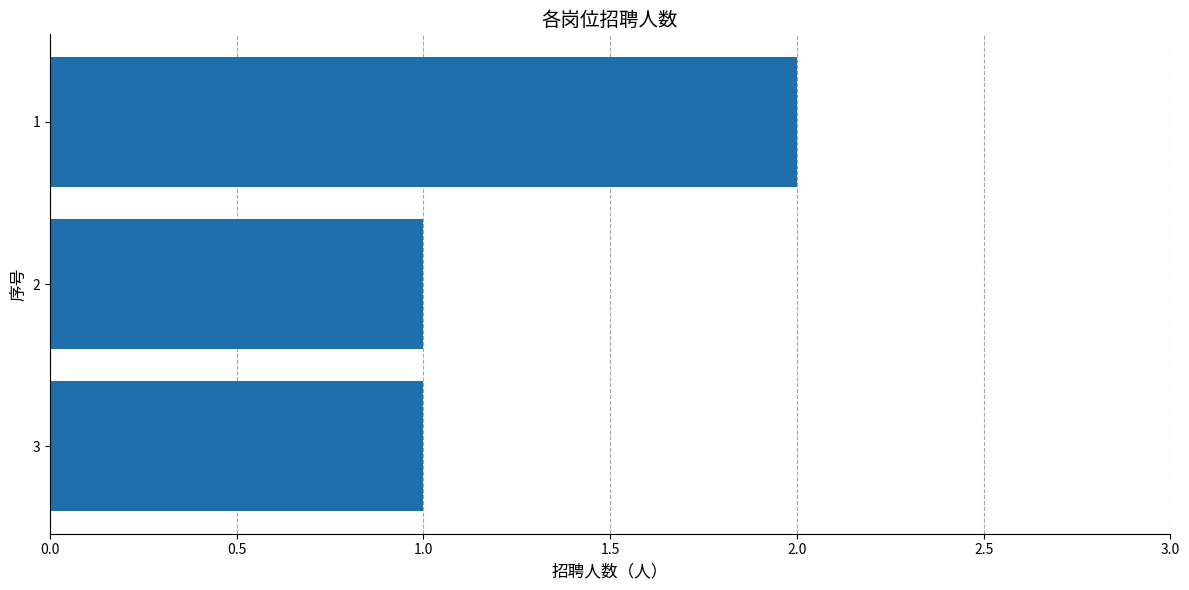

The chart shows a value of 1 at 3. True or false?

True